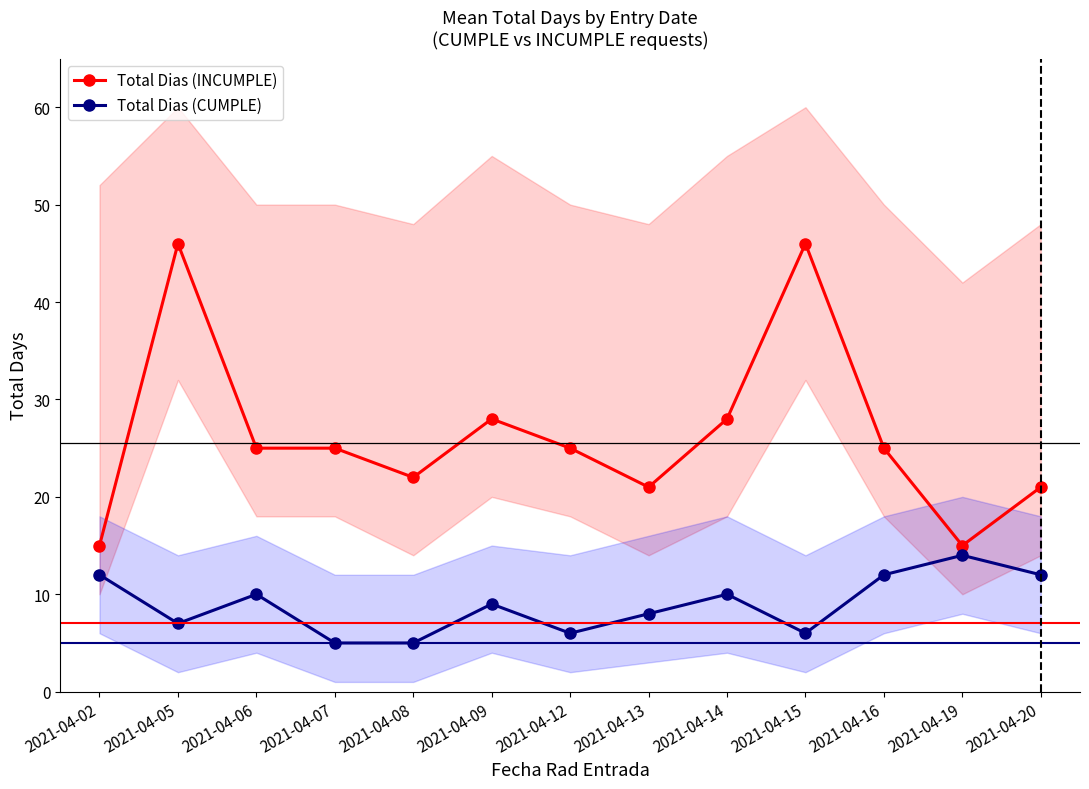

True or false: Total Dias (INCUMPLE) has a value of 22 at 2021-04-08.

True